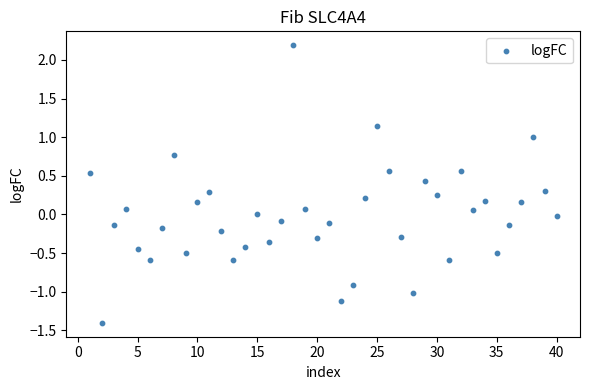

What is the range of X values (max minus min)?

39.0